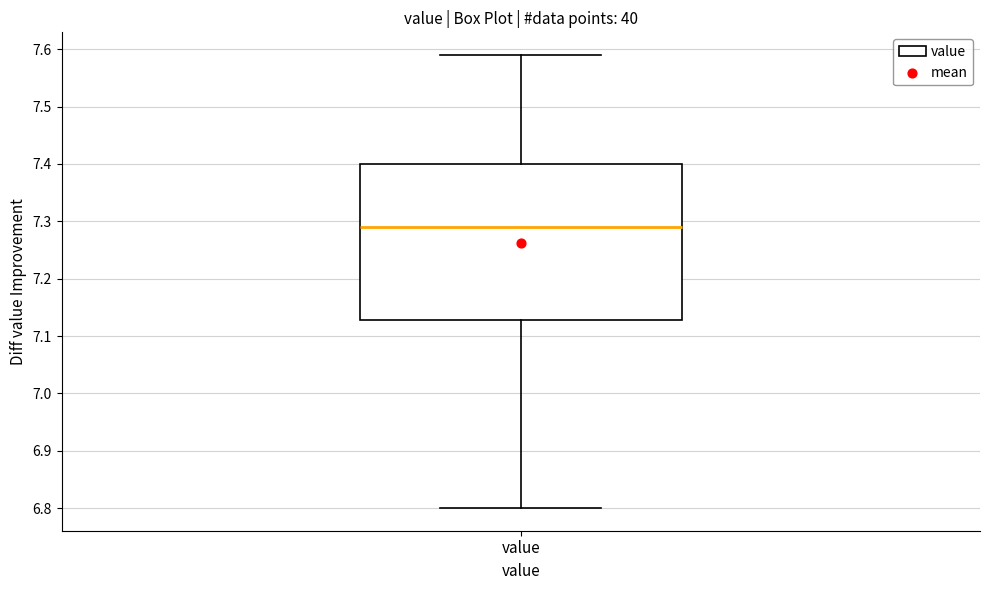

Read this box plot against the y-axis: the position of the median line, the range covered by the box, and the ends of both whiskers. The values are not printed on the chart, so give them approximately, as read against the axis.

median 7.29, box 7.13 to 7.40, whiskers 6.80 to 7.59